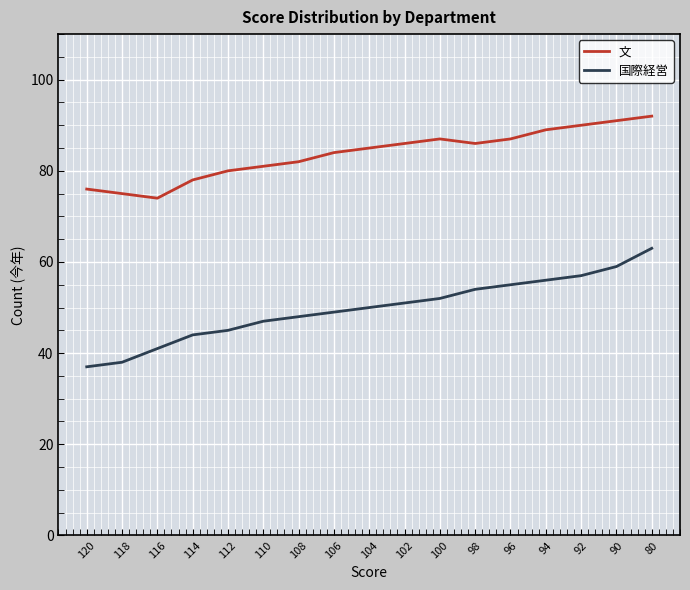

Reading right to left, transcribe all the data shown in this chart.

文: 80=92	90=91	92=90	94=89	96=87	98=86	100=87	102=86	104=85	106=84	108=82	110=81	112=80	114=78	116=74	118=75	120=76
国際経営: 80=63	90=59	92=57	94=56	96=55	98=54	100=52	102=51	104=50	106=49	108=48	110=47	112=45	114=44	116=41	118=38	120=37